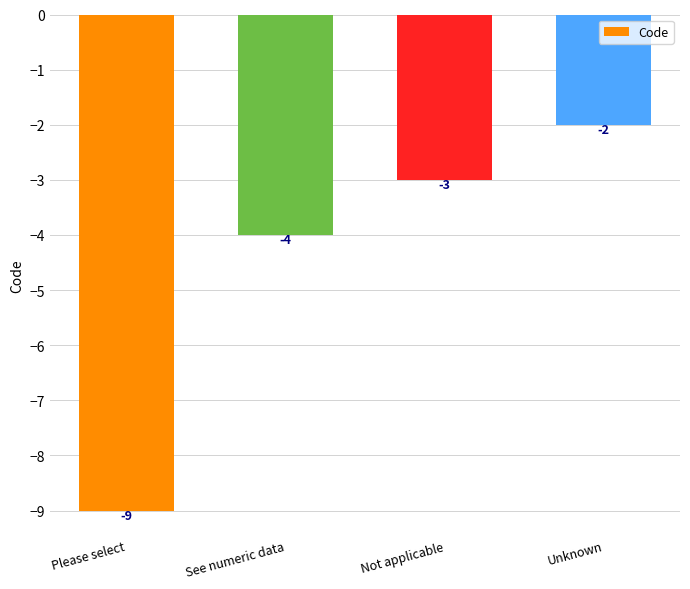

Rank the categories by value from lowest to highest.

Please select, See numeric data, Not applicable, Unknown